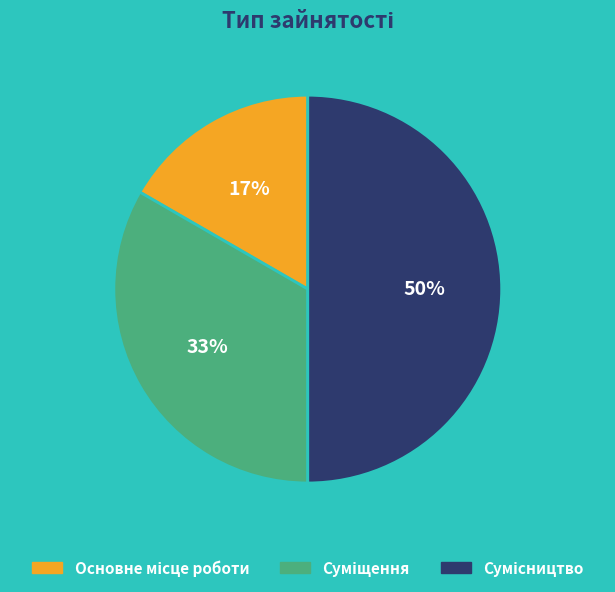

How many segments does this pie chart have?

3